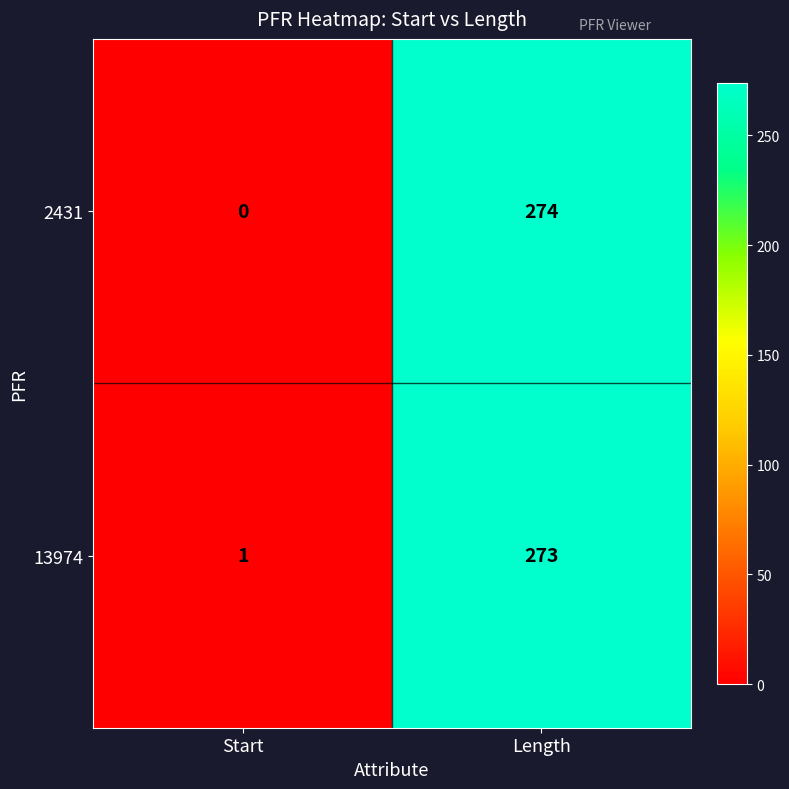

At how many categories does at least one series exceed 57?

1